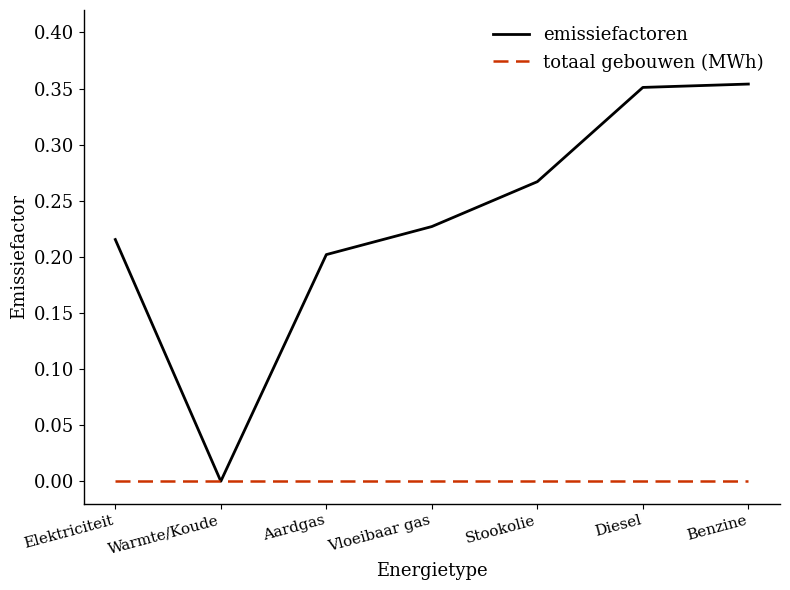

Which series changed the most between Elektriciteit and Aardgas?

emissiefactoren